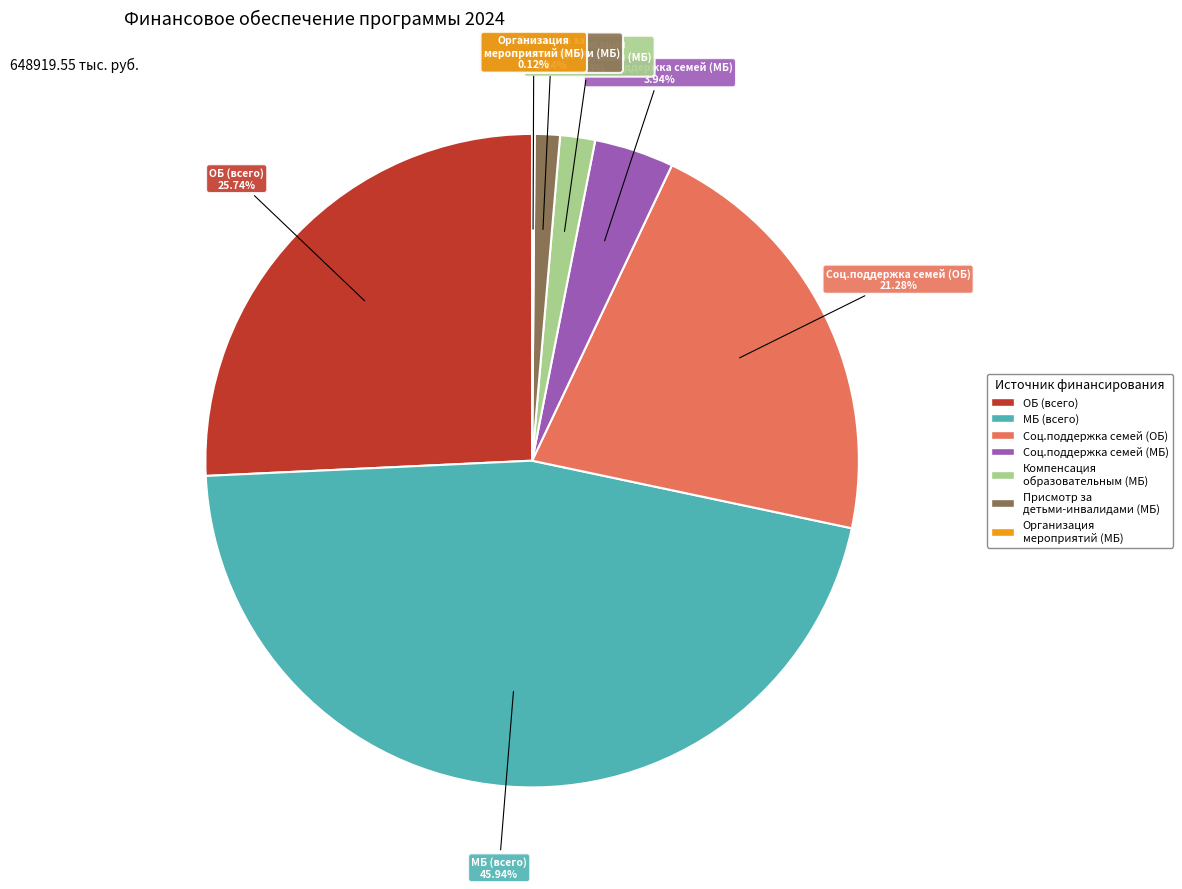

Which has a higher value, Компенсация образовательным (МБ) or Соц.поддержка семей (ОБ)?

Соц.поддержка семей (ОБ)